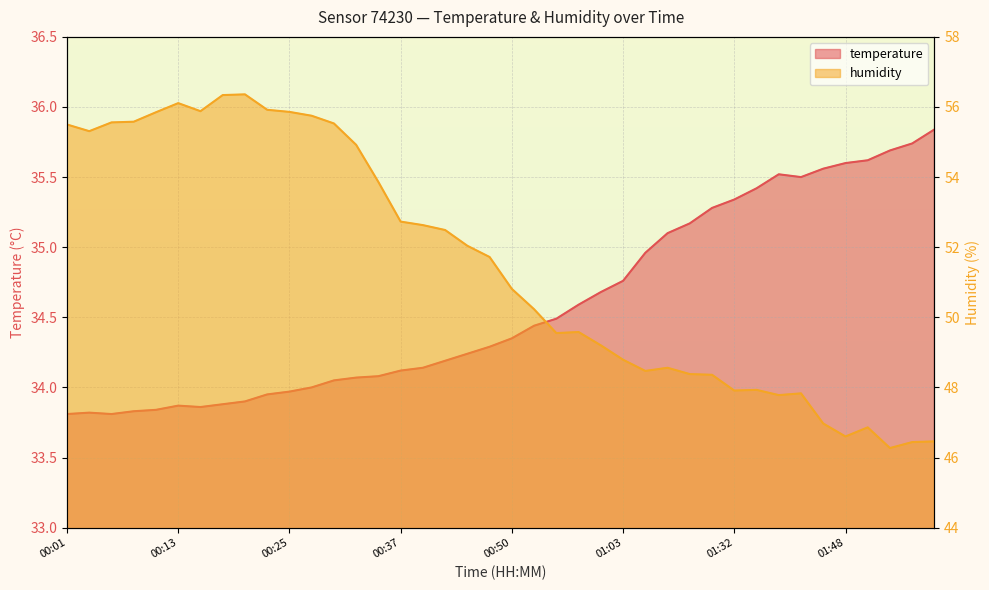

The temperature series shows 47.9 at 00:40. True or false?

False